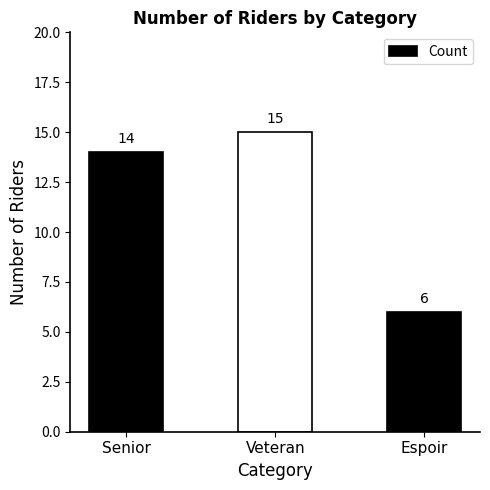

Rank the categories by value from highest to lowest.

Veteran, Senior, Espoir